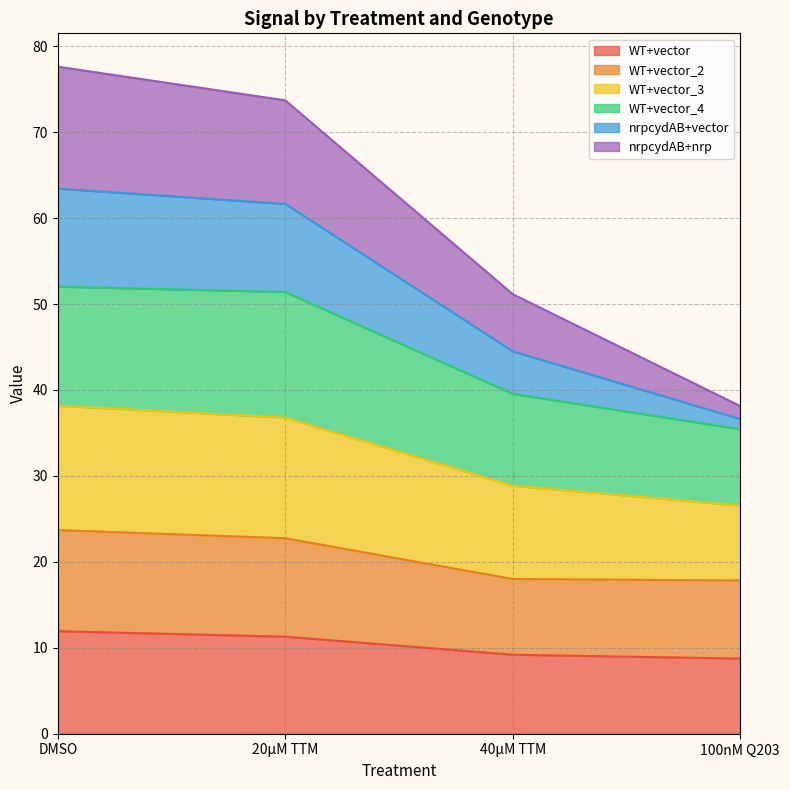

The WT+vector series shows 4.9 at 20µM TTM. True or false?

False